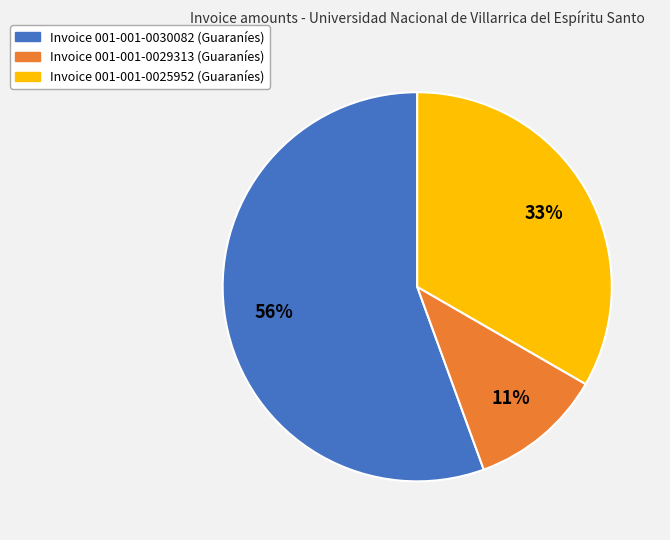

To the nearest percent, what is the average slice percentage?

33%